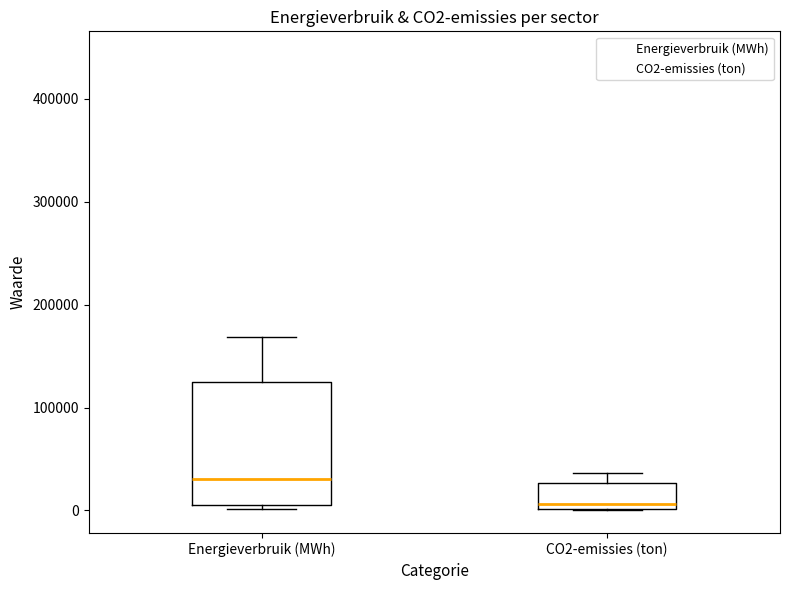

Where is the lower edge of the box for Energieverbruik (MWh) on the y-axis? The values are not printed on the chart, so give them approximately, as read against the axis.

0